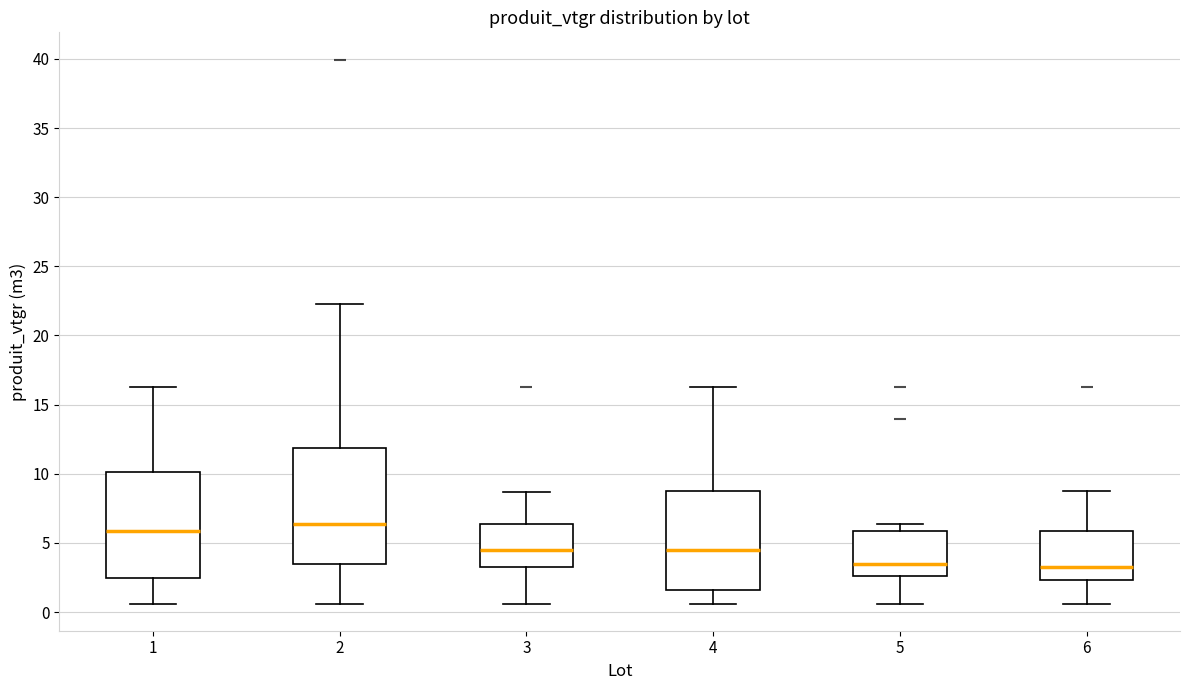

Comparing the boxes themselves (not the whiskers), which one is the tallest?

2